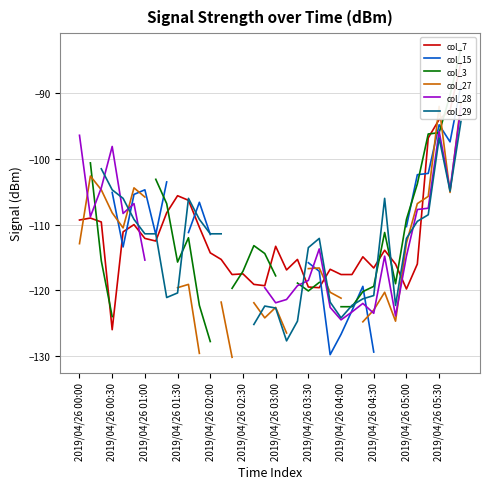

How many interior local peaks does the col_15 series have?

4